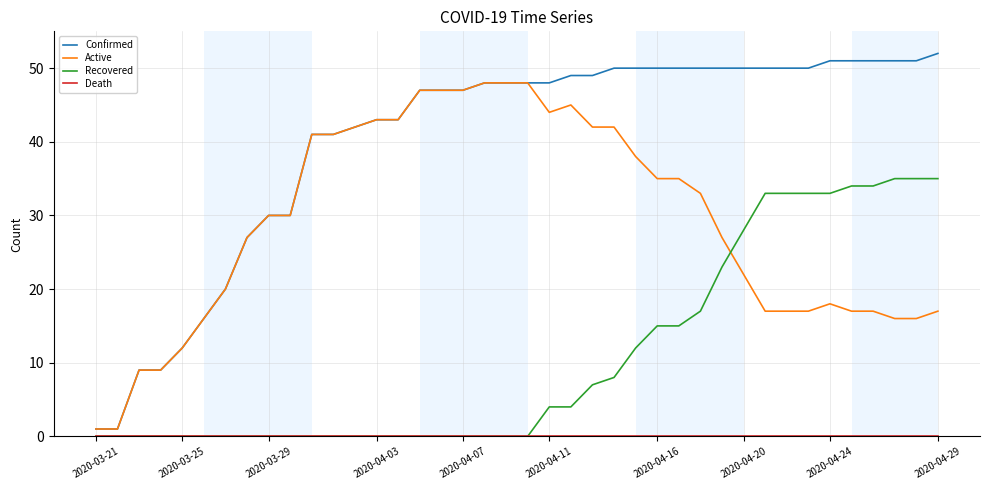

True or false: Recovered and Active cross at least once.

True